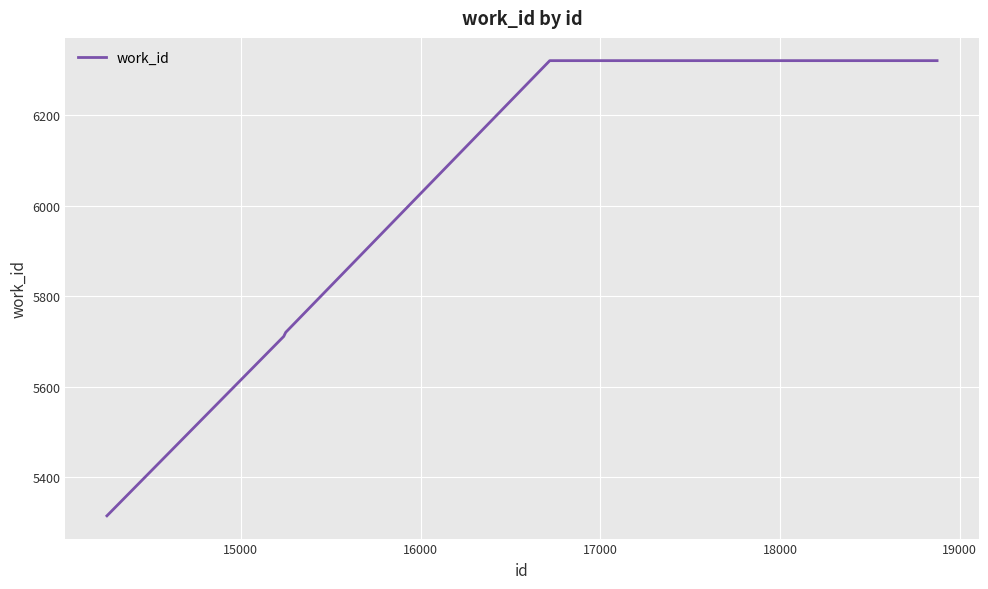

How many lines are shown in the chart?

1